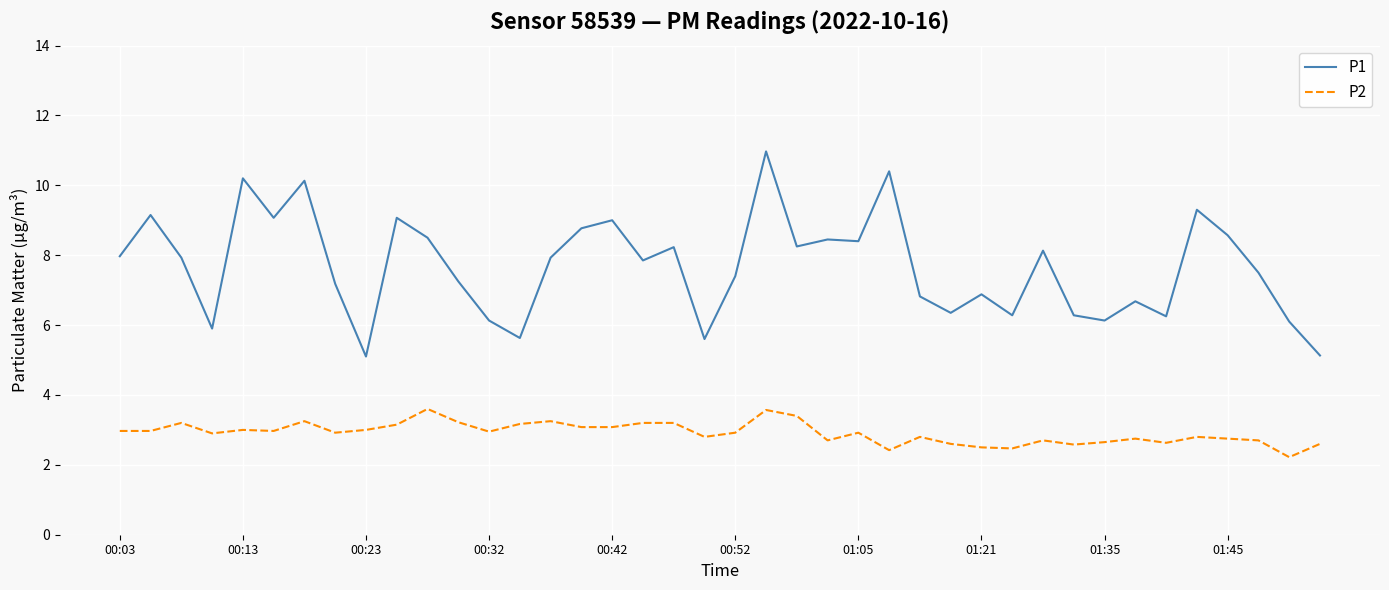

Rank the series by their average value, from lowest to highest.

P2, P1